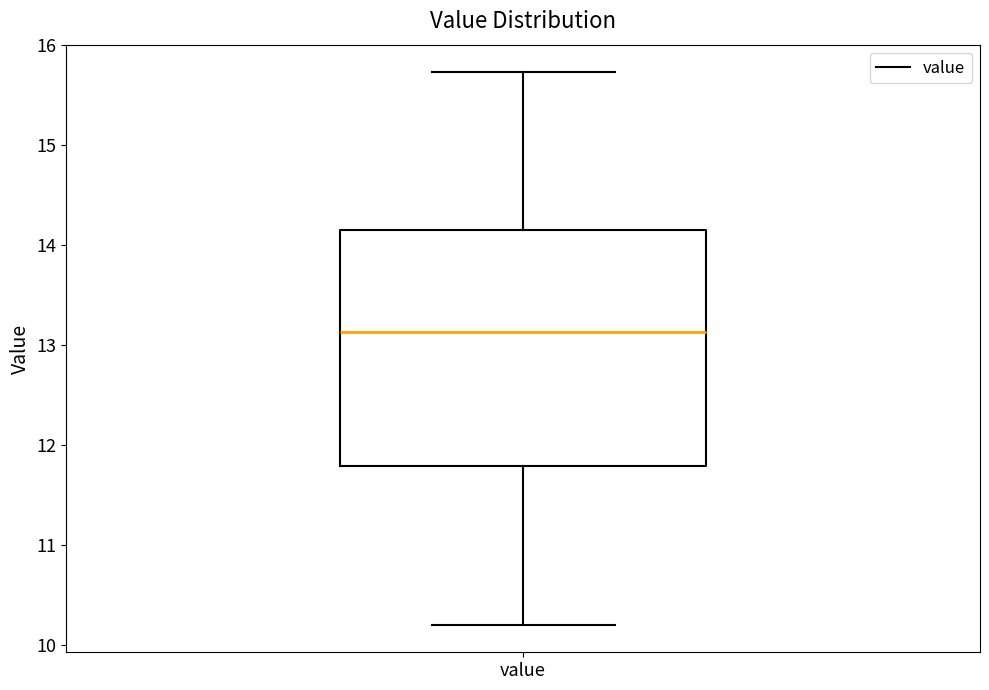

Where is the upper edge of the box for value on the y-axis? The values are not printed on the chart, so give them approximately, as read against the axis.

14.1